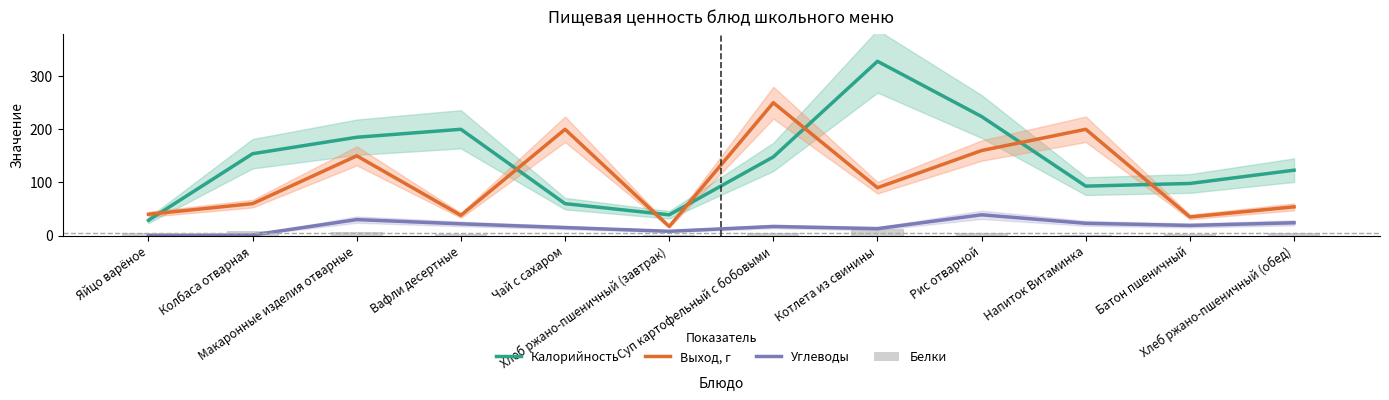

At which label does Углеводы first exceed 19?

Макаронные изделия отварные